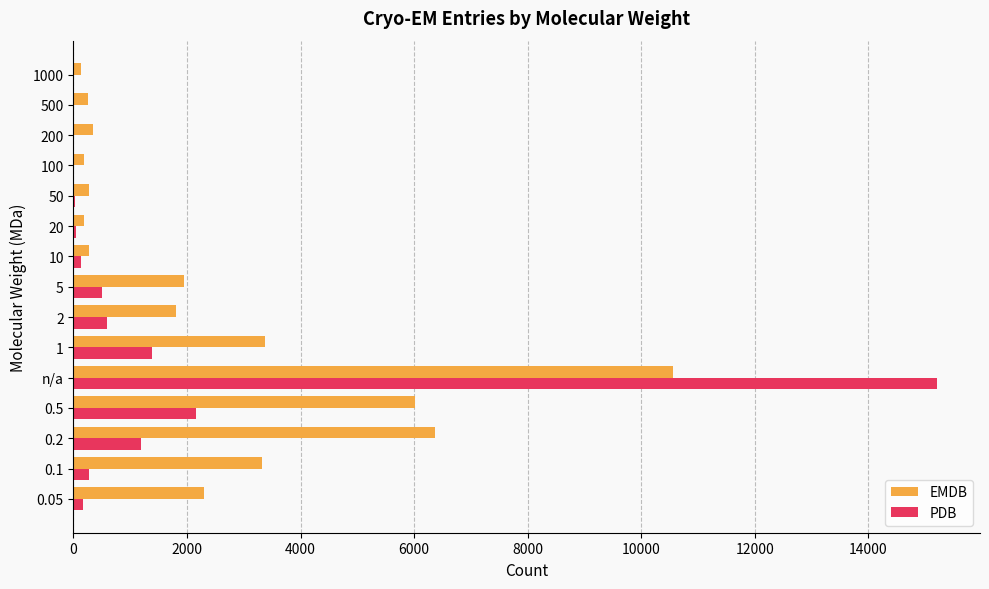

Which series has the largest total across all categories?

EMDB